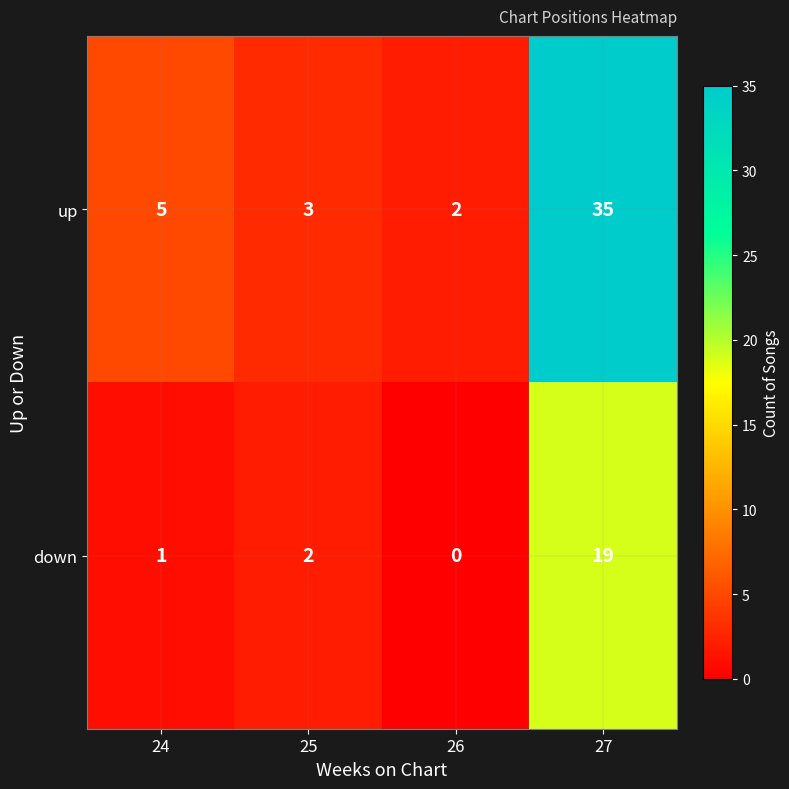

Where is down nearest to the value 9?

25